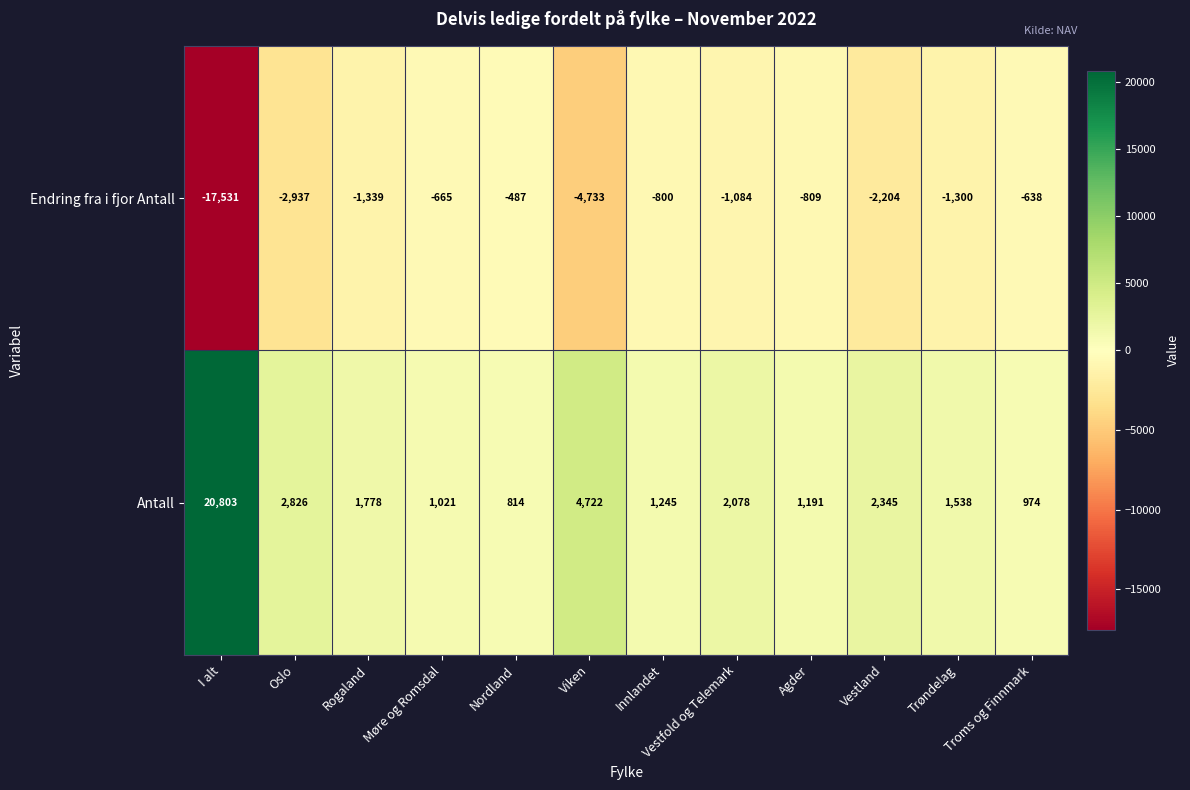

What is the difference between the Antall values at Agder and Møre og Romsdal?

170